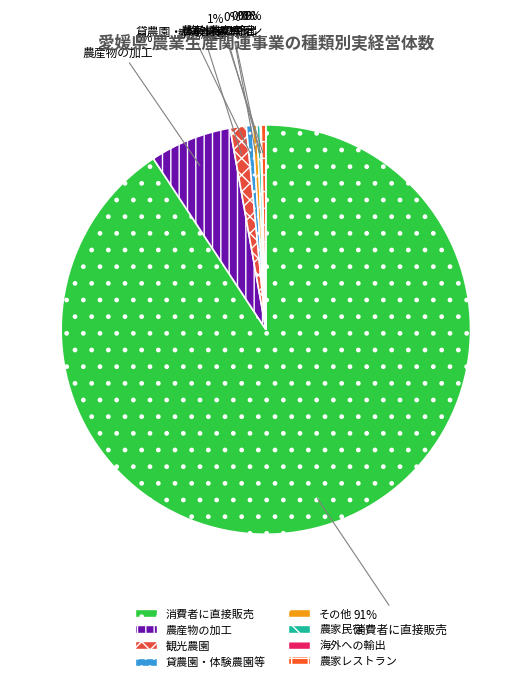

What is the largest slice in the pie chart?

消費者に直接販売